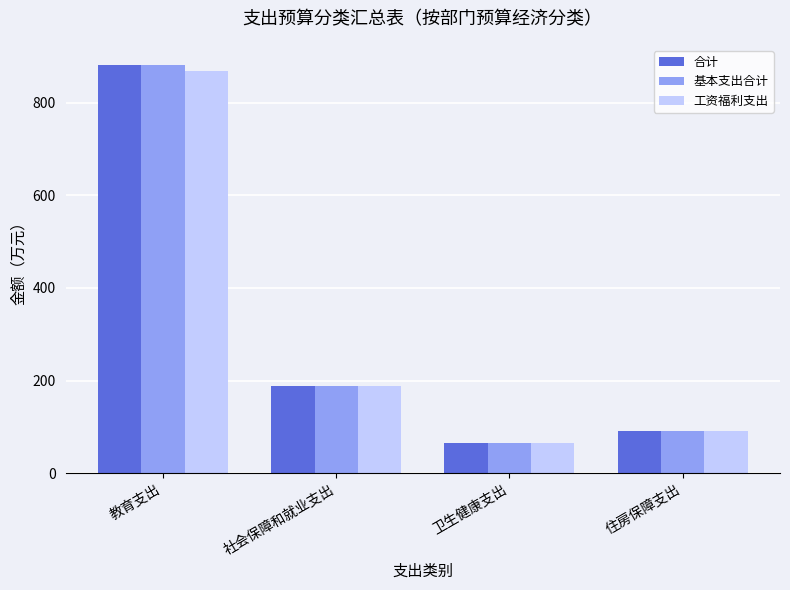

What is the average value of the 合计 series?

306.3